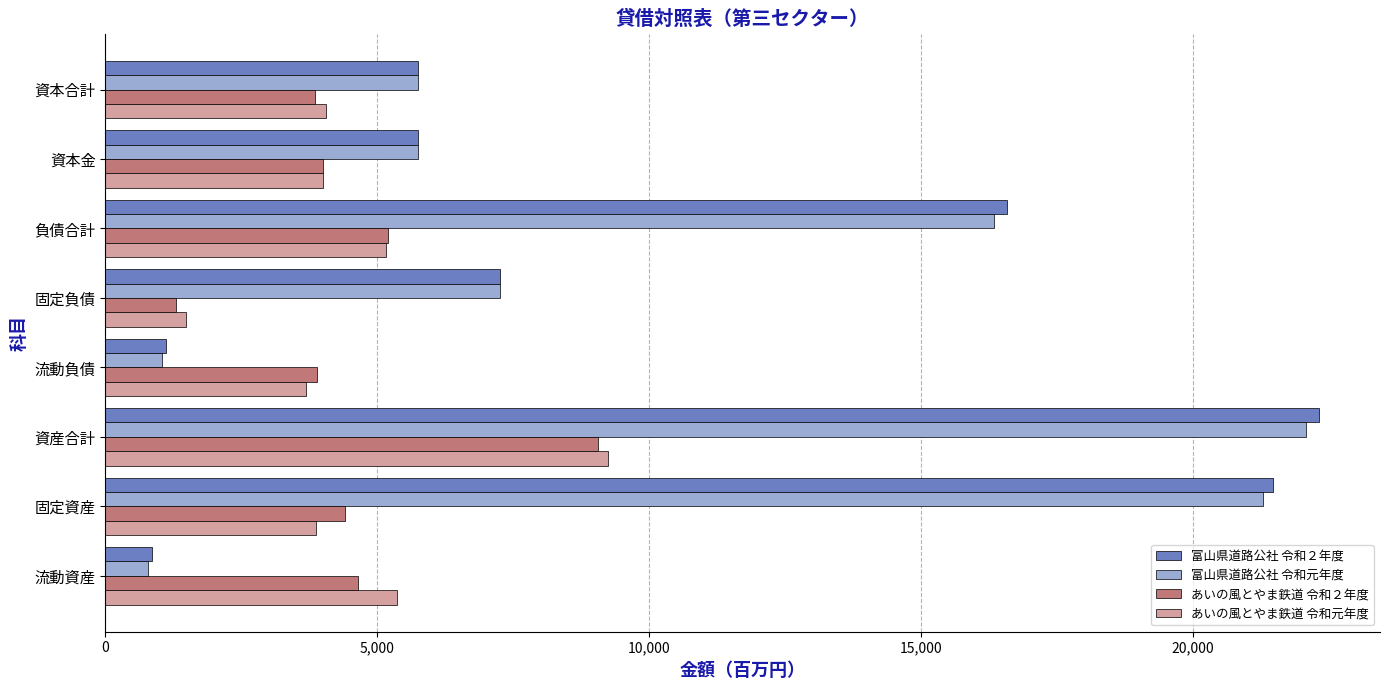

What is the sum of all あいの風とやま鉄道 令和元年度 values?

36885.0